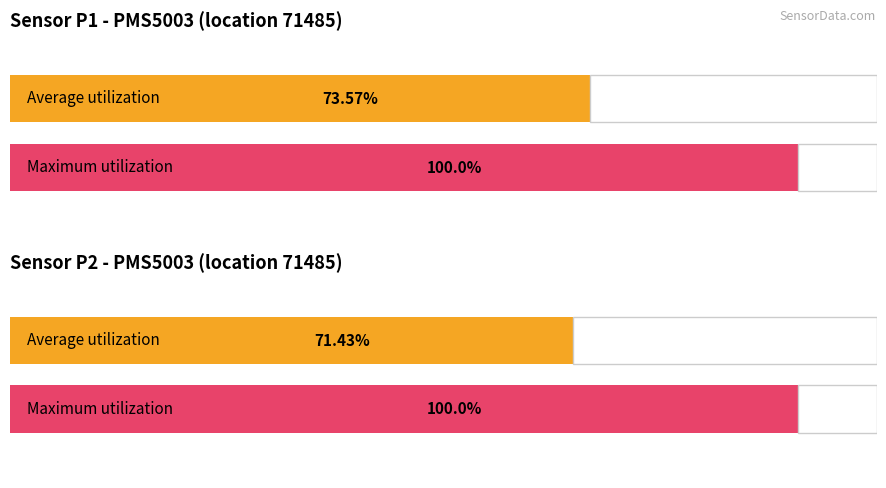

Is it true that Maximum utilization equals 10.9 at P2?

False